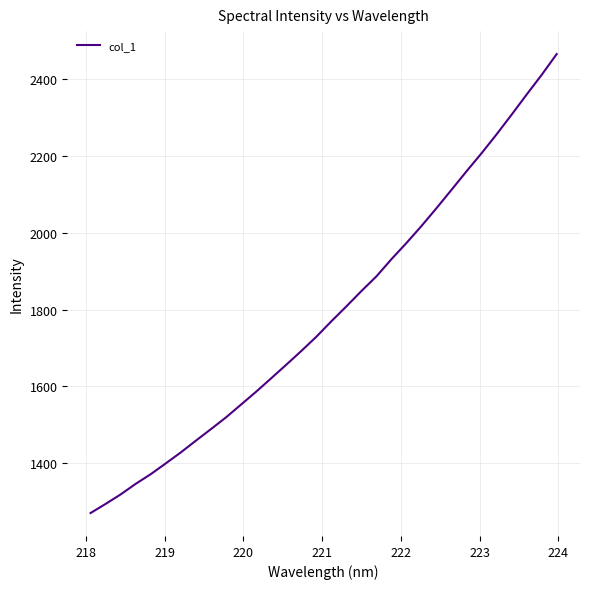

What is the greatest value displayed?

2464.8